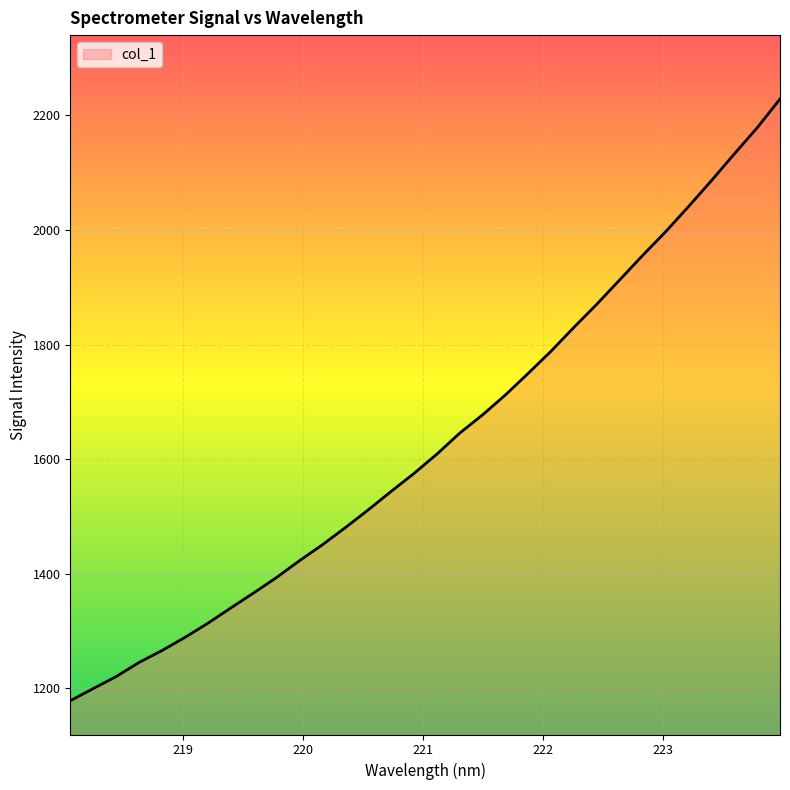

What is the minimum value shown in the chart?

1178.7